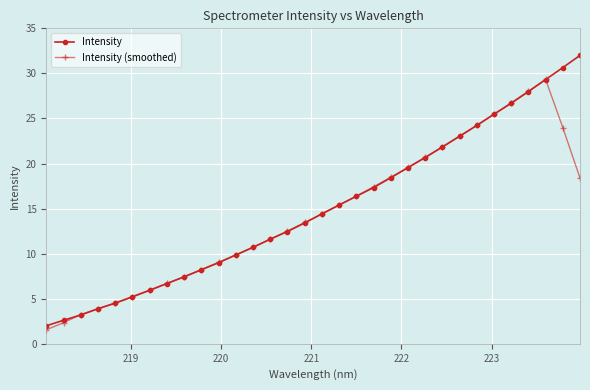

What is the highest value of the Intensity (smoothed) series?

29.3